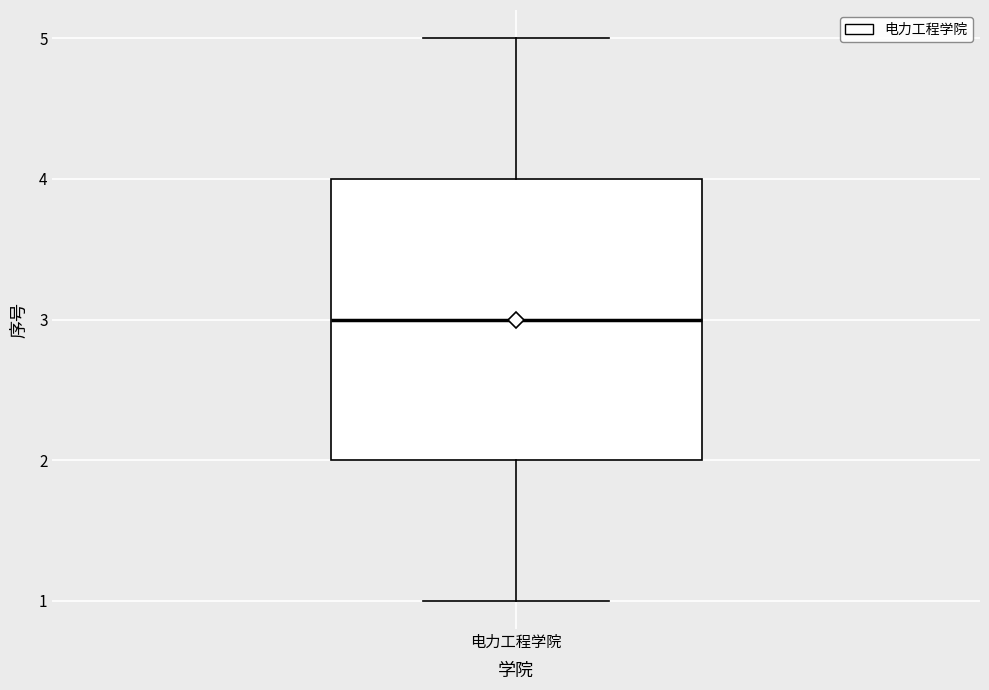

Transcribe this box plot: give where the median line is, the range the box spans, and where the two whiskers end, as read against the y-axis. The values are not printed on the chart, so give them approximately, as read against the axis.

median 3, box 2 to 4, whiskers 1 to 5